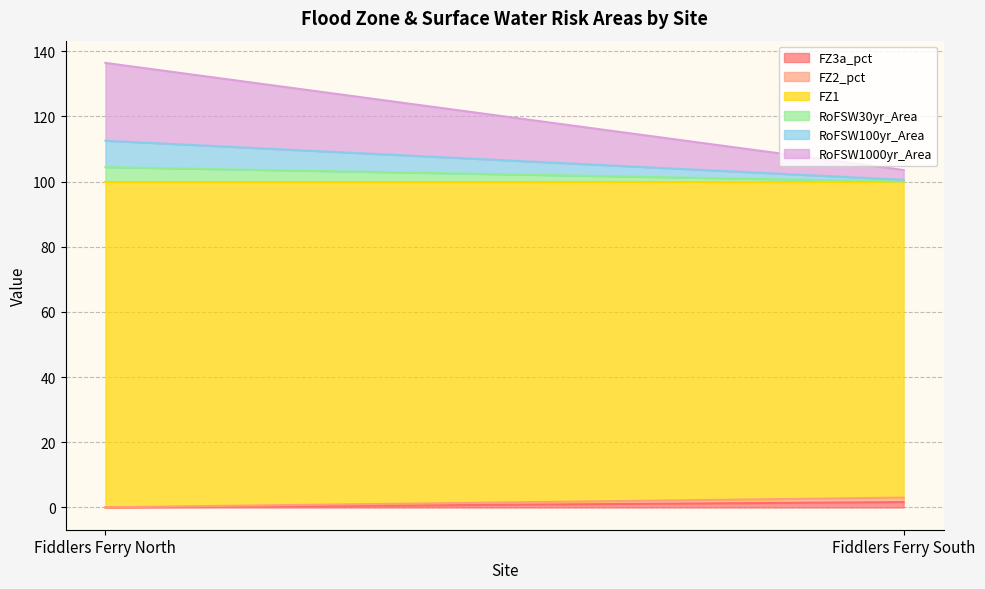

Reading right to left, extract all data points from this chart.

FZ3a_pct: 1.7	0.0
FZ2_pct: 1.4	0.1
FZ1: 97.0	99.9
RoFSW30yr_Area: 0.0	4.4
RoFSW100yr_Area: 0.5	8.1
RoFSW1000yr_Area: 3.0	23.9